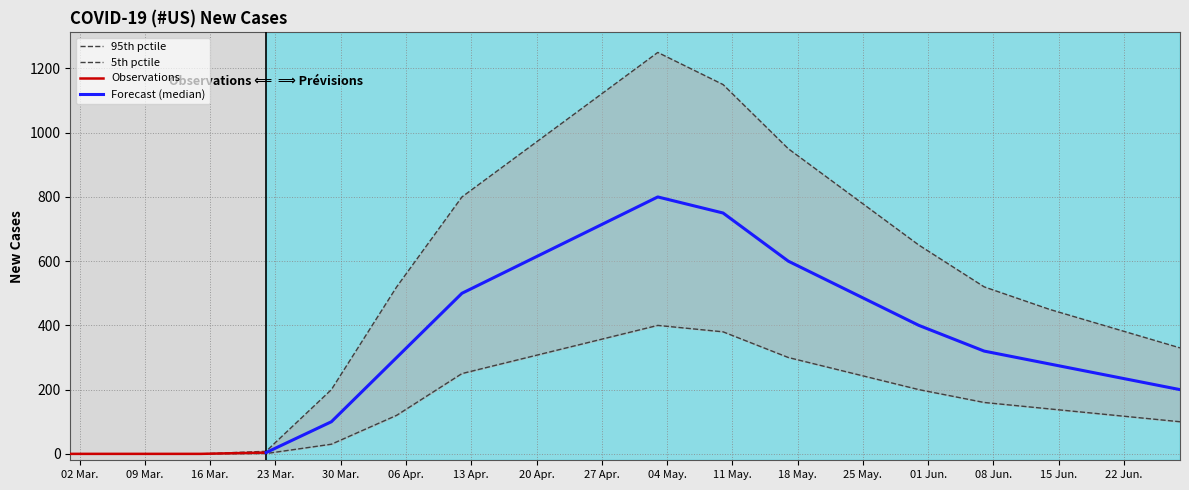

Approximately how many times larger is the value at 2020-04-26 compared to 2020-04-19?

1.2